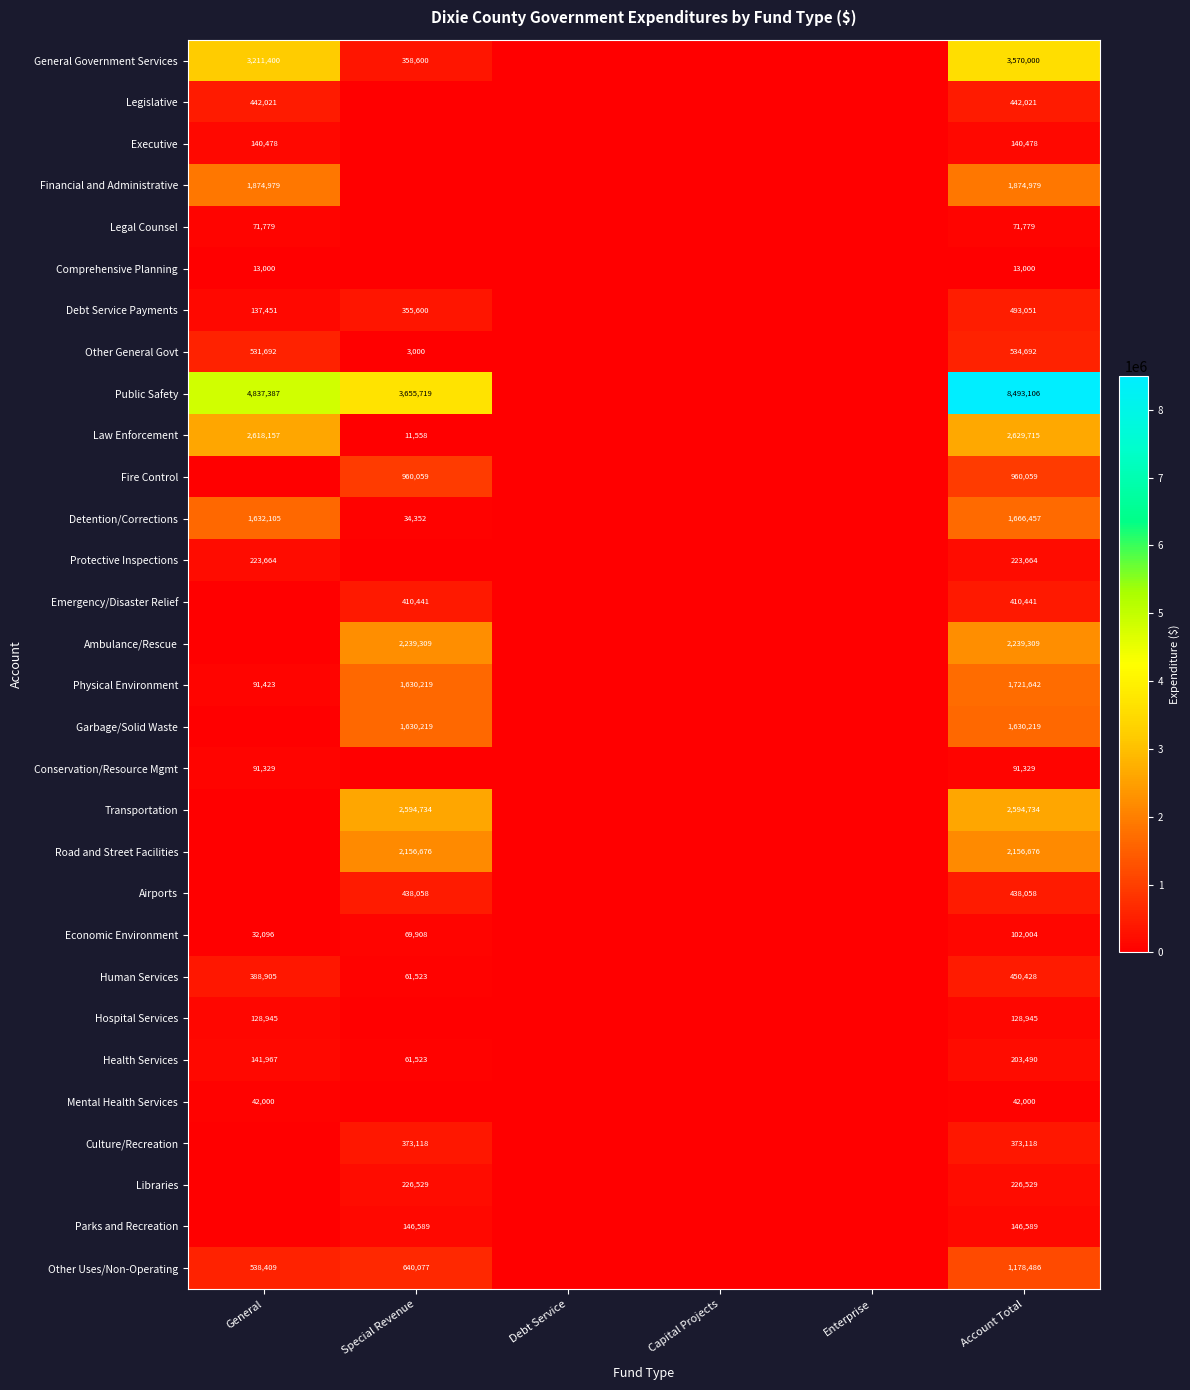

What is the maximum value shown in the chart?

8493106